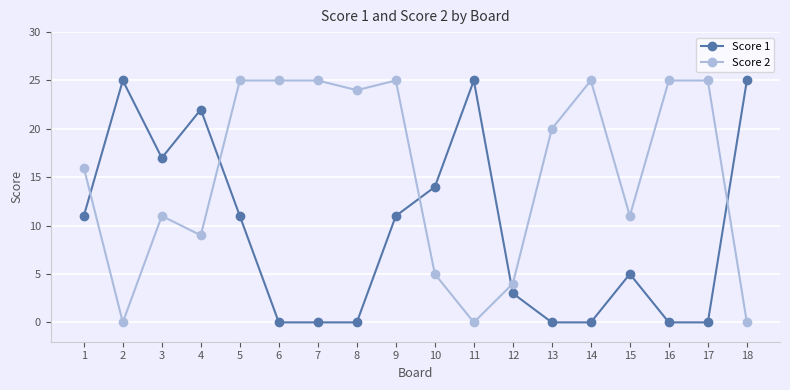

Rank the series at 4 from lowest to highest value.

Score 2, Score 1